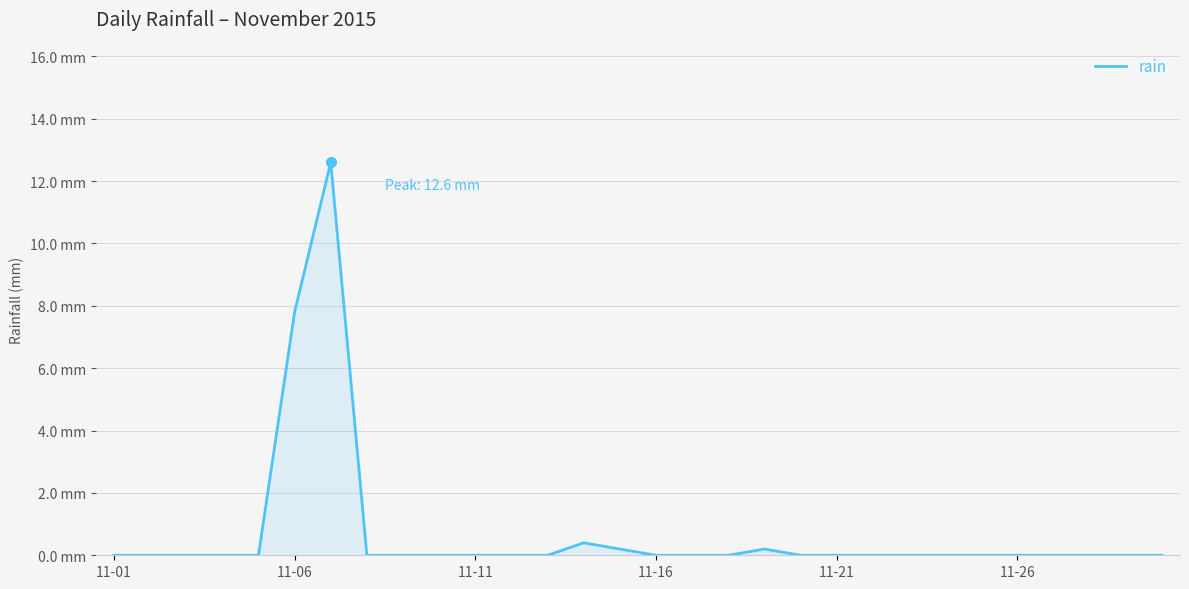

What is the difference between the maximum and second lowest values?

12.6